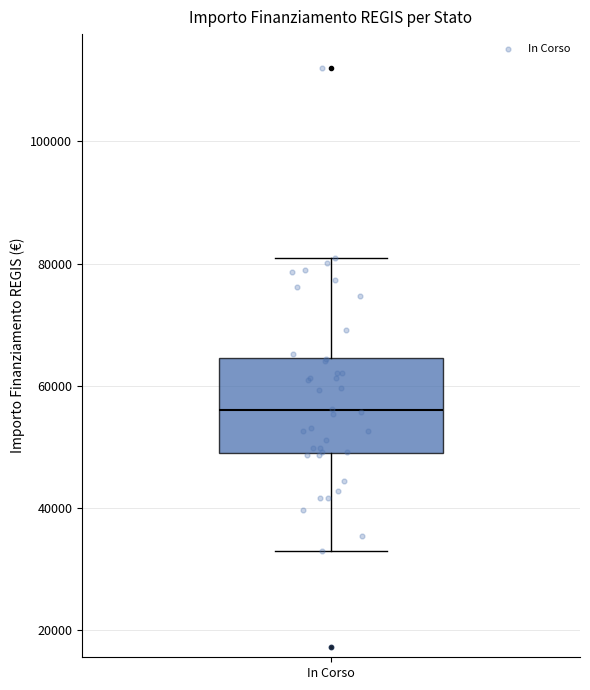

Where is the lower edge of the box for In Corso on the y-axis? The values are not printed on the chart, so give them approximately, as read against the axis.

50000